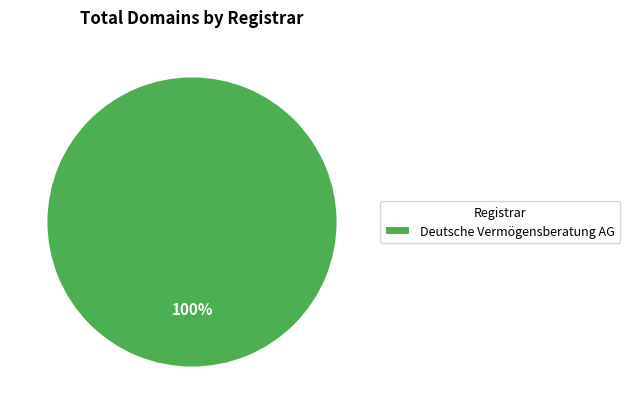

Which category accounts for the majority?

Deutsche Vermögensberatung AG